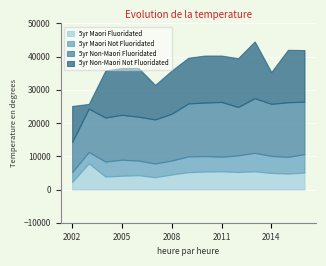

What is the total value across all series at 2008?

35839